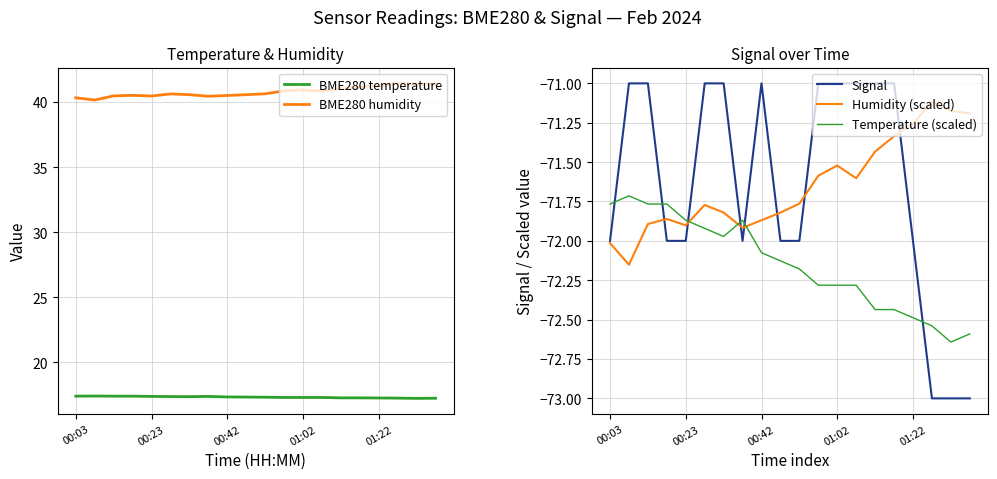

How many times do Signal and Temperature (scaled) cross each other?

6